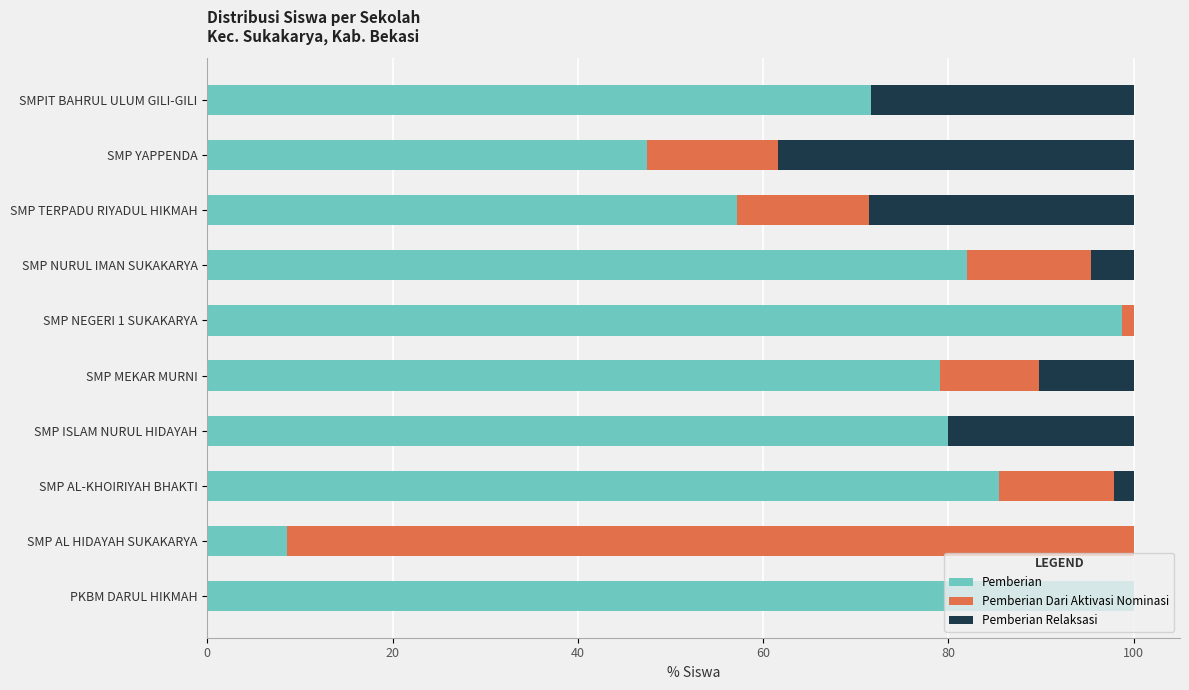

The value of Pemberian at SMP ISLAM NURUL HIDAYAH is 19.5. True or false?

False